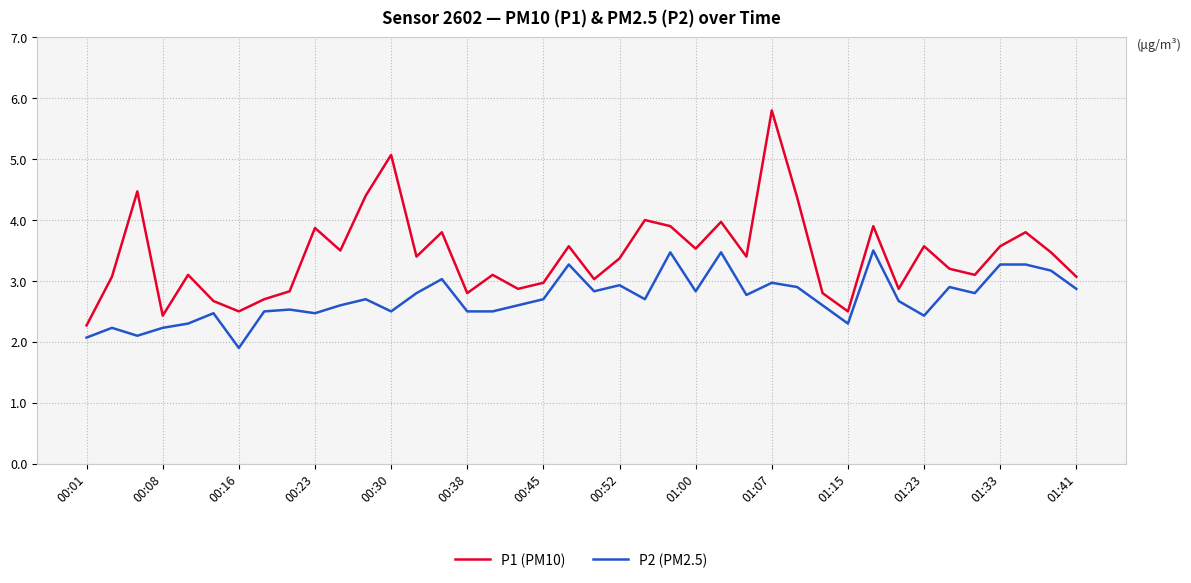

True or false: P1 (PM10) has more than 2 points higher than both neighbors.

True